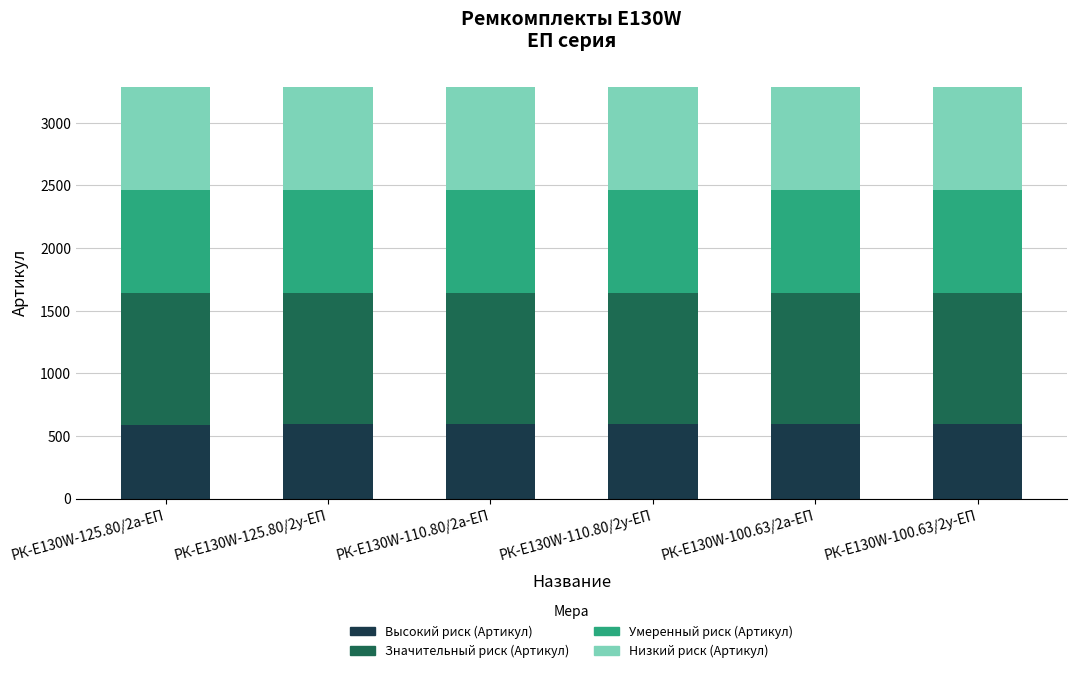

What is the total value across all series at РК-E130W-100.63/2у-ЕП?

3289.0